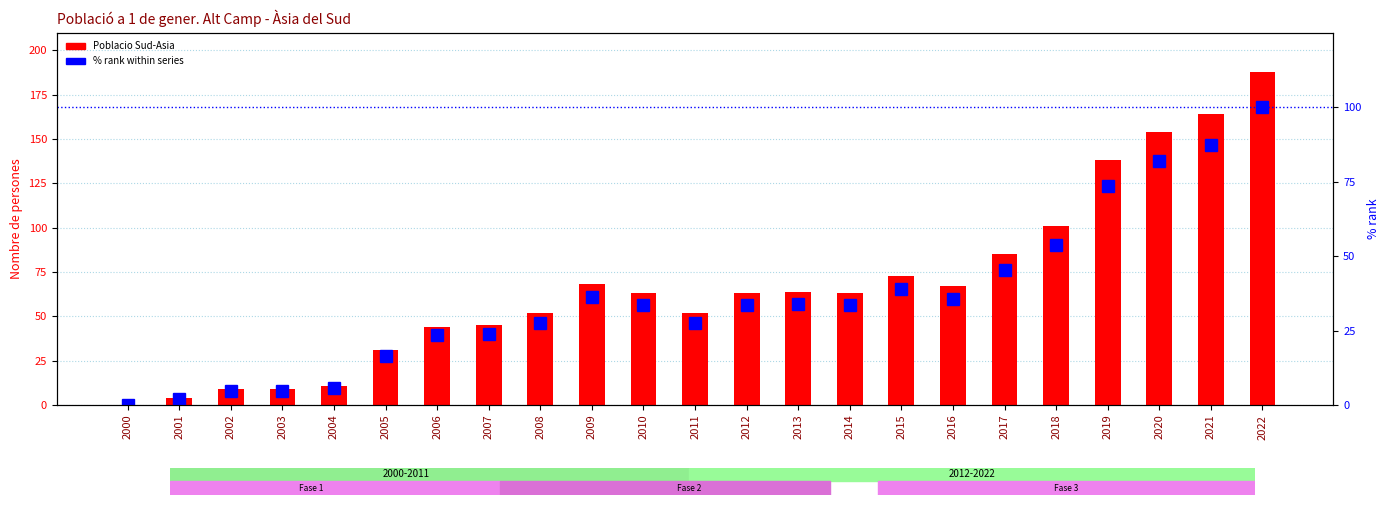

Between 2012 and 2018, which series saw the biggest shift?

Poblacio Sud-Asia